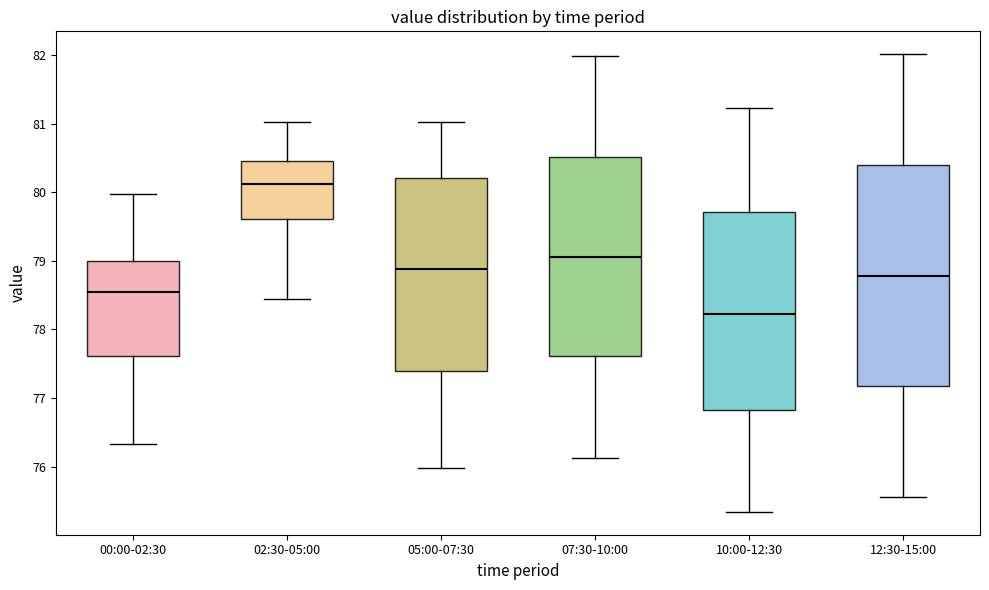

Reading left to right, read every box against the y-axis: the position of its median line, the range the box covers, and the ends of its whiskers. The values are not printed on the chart, so give them approximately, as read against the axis.

00:00-02:30: median 78.6, box 77.6 to 79.0, whiskers 76.3 to 80.0
02:30-05:00: median 80.1, box 79.6 to 80.5, whiskers 78.4 to 81.0
05:00-07:30: median 78.9, box 77.4 to 80.2, whiskers 76.0 to 81.0
07:30-10:00: median 79.1, box 77.6 to 80.5, whiskers 76.1 to 82.0
10:00-12:30: median 78.2, box 76.8 to 79.7, whiskers 75.3 to 81.2
12:30-15:00: median 78.8, box 77.2 to 80.4, whiskers 75.6 to 82.0